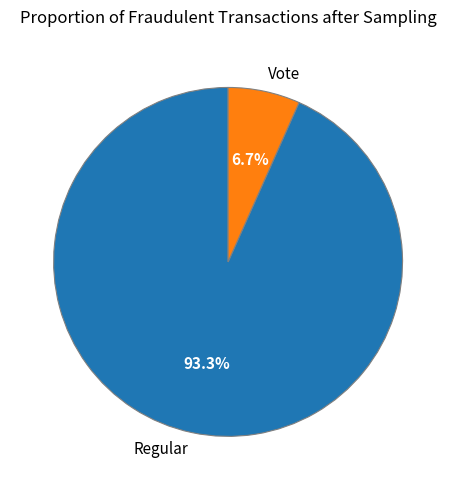

What is the smallest slice in the pie chart?

Vote